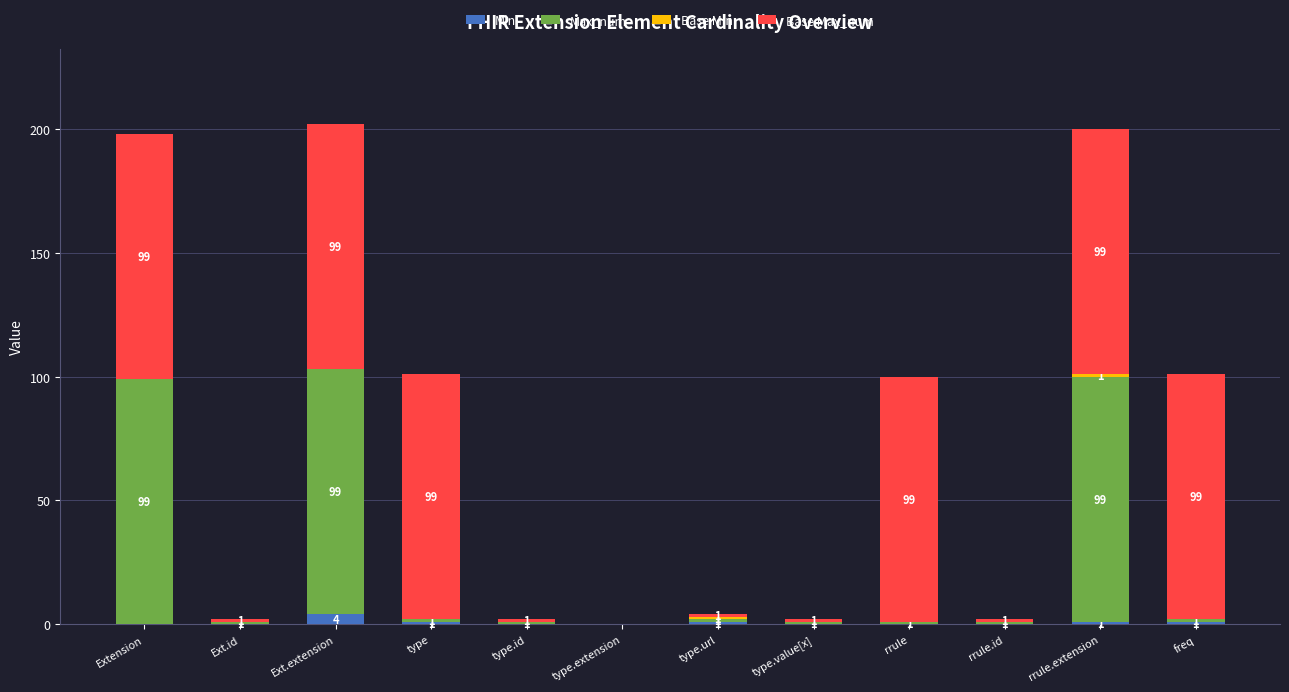

Is it true that Min equals 0 at type.extension?

True